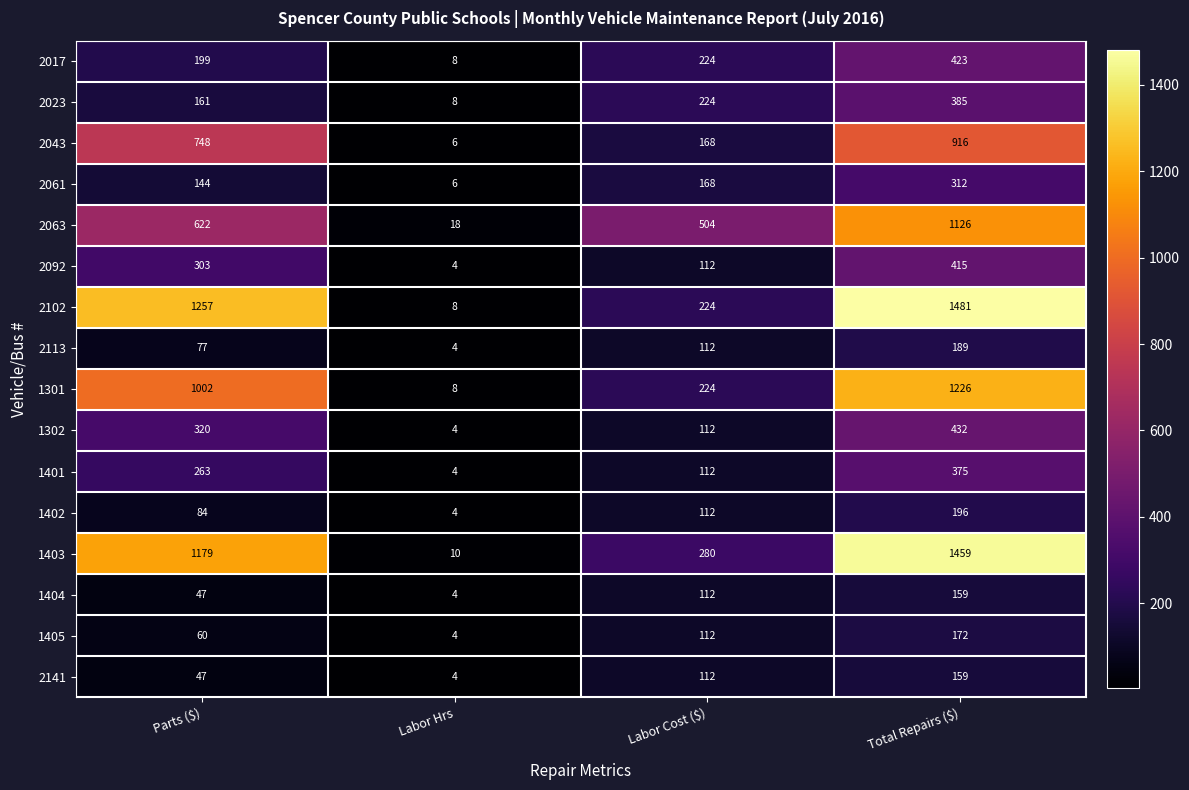

What is the smallest value displayed?

4